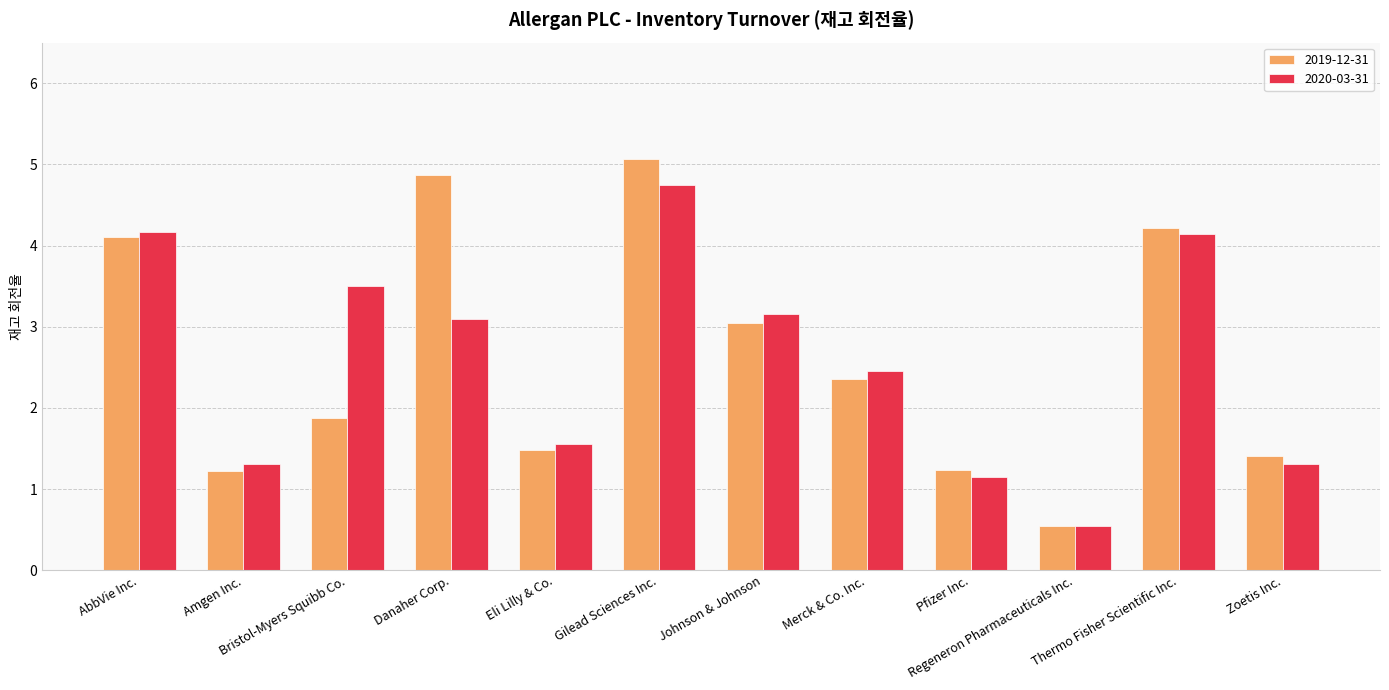

The value of 2020-03-31 at Gilead Sciences Inc. is 4.8. True or false?

True